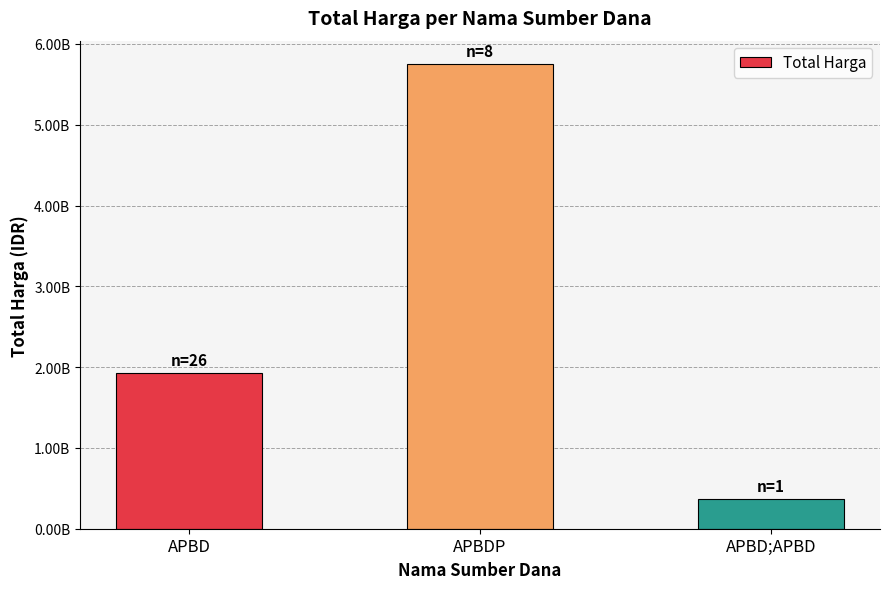

Where does the data first go above 1928474215?

APBDP